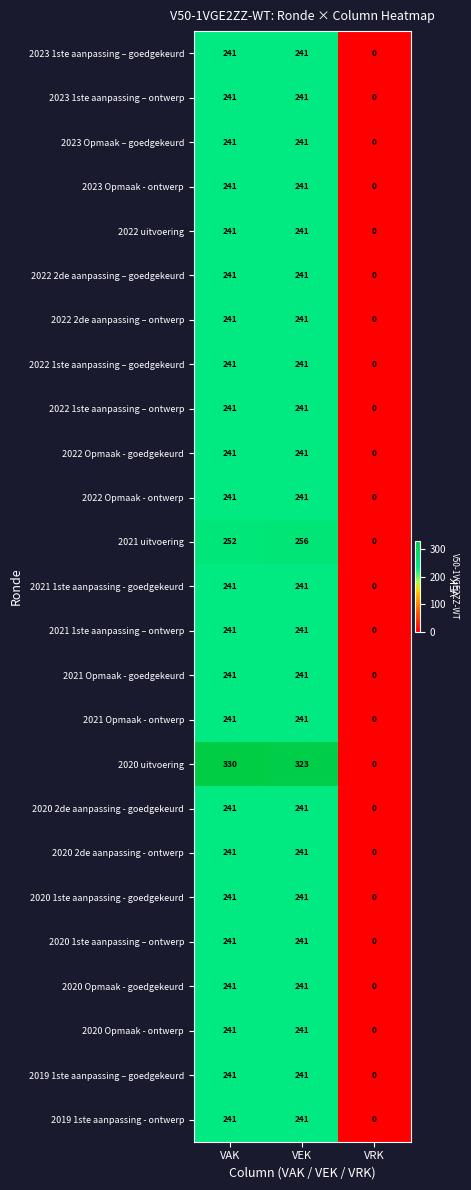

Which category has the lowest value in the 2020 Opmaak - ontwerp series?

VRK